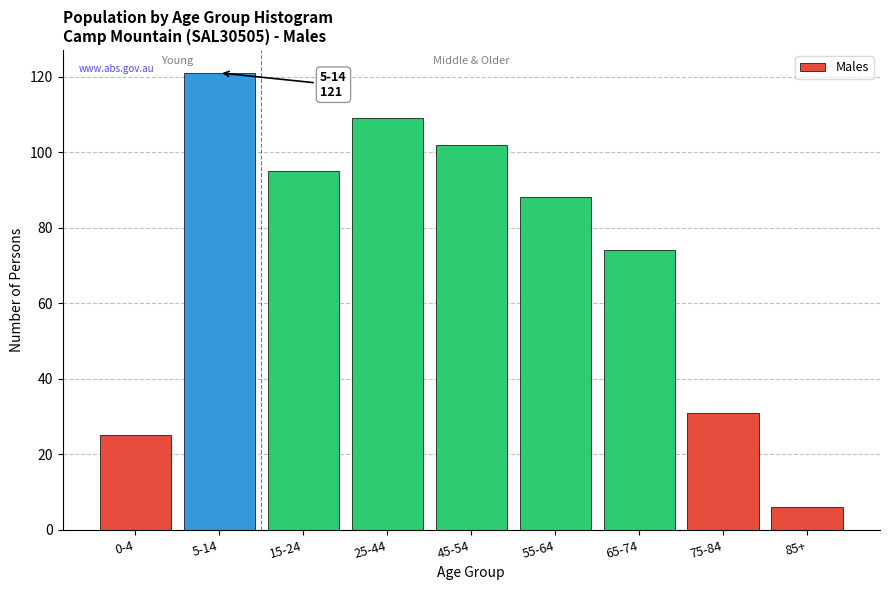

Reading left to right, list all the values displayed in this chart.

25	121	95	109	102	88	74	31	6